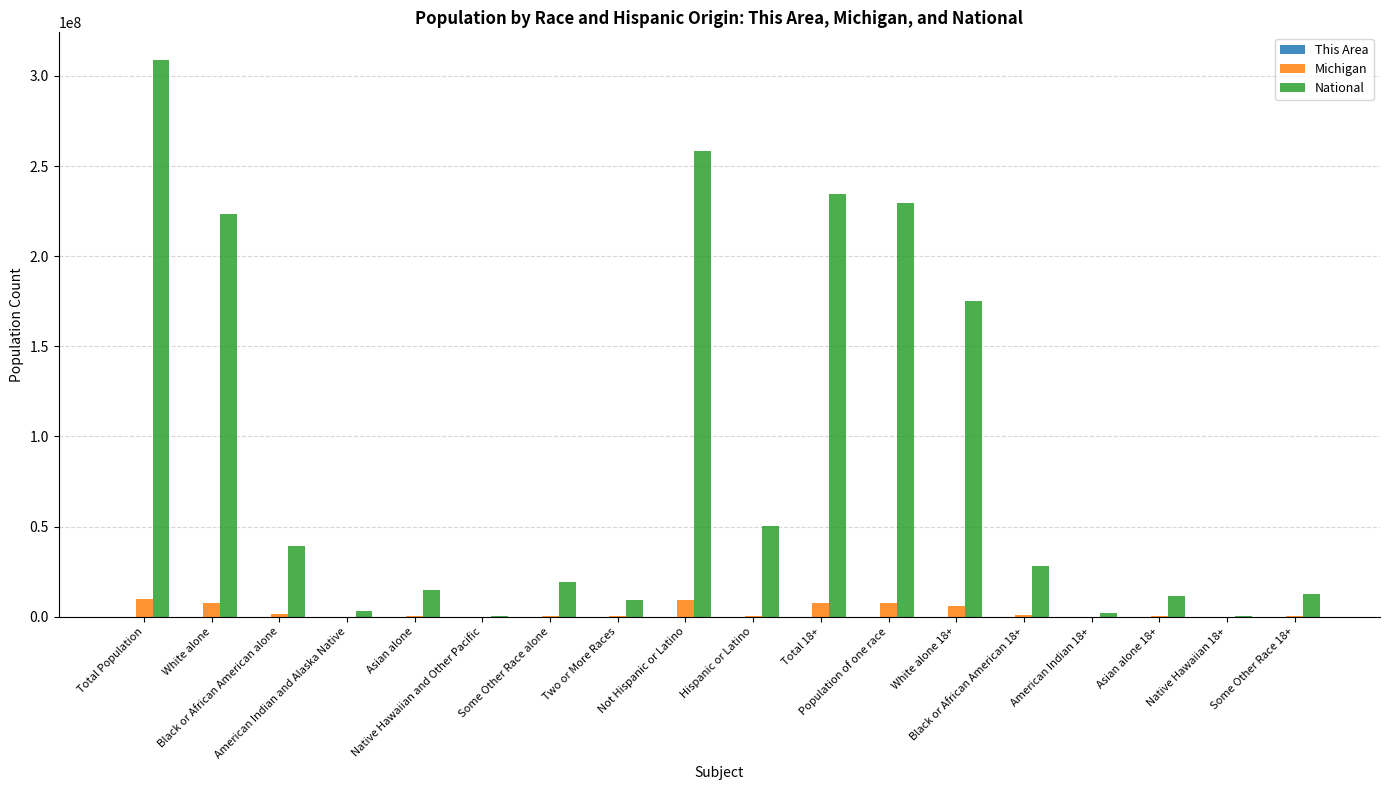

Which series has the largest total across all categories?

National